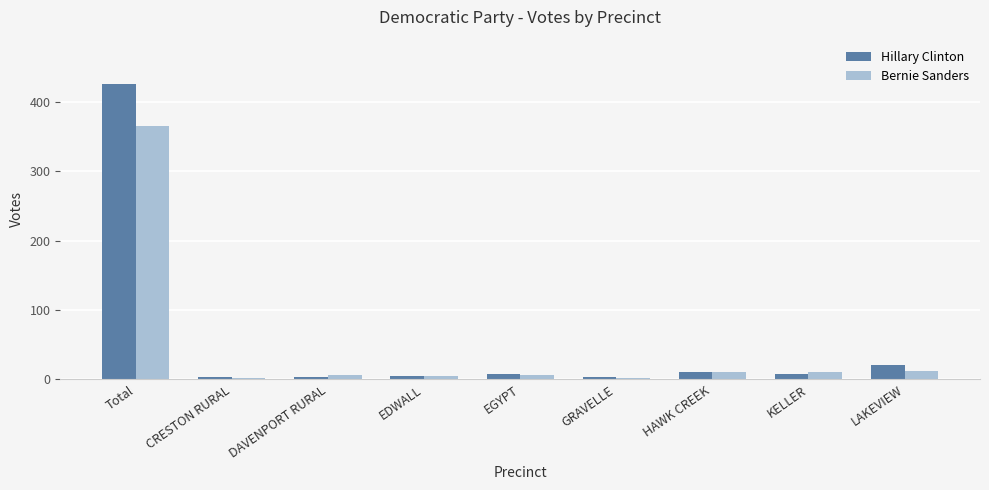

What is the minimum value shown in the chart?

2